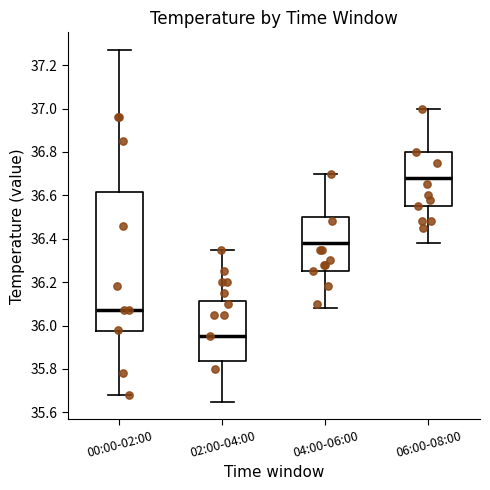

Where does the upper whisker of the box for 06:00-08:00 end on the y-axis? The values are not printed on the chart, so give them approximately, as read against the axis.

37.00